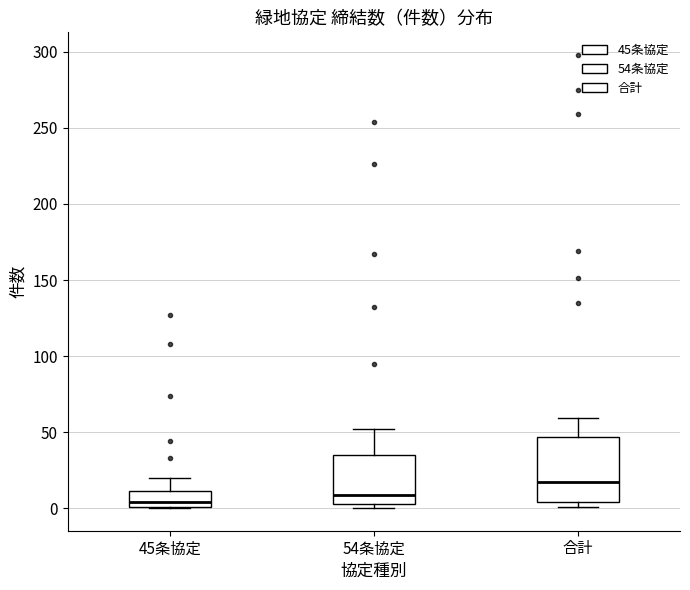

Reading left to right, transcribe this box plot: for each box, give where its median line is, the range the box spans, and where its two whiskers end, as read against the y-axis. The values are not printed on the chart, so give them approximately, as read against the axis.

45条協定: median 5, box 0 to 10, whiskers 0 to 20
54条協定: median 10, box 5 to 35, whiskers 0 to 50
合計: median 15, box 5 to 45, whiskers 0 to 60